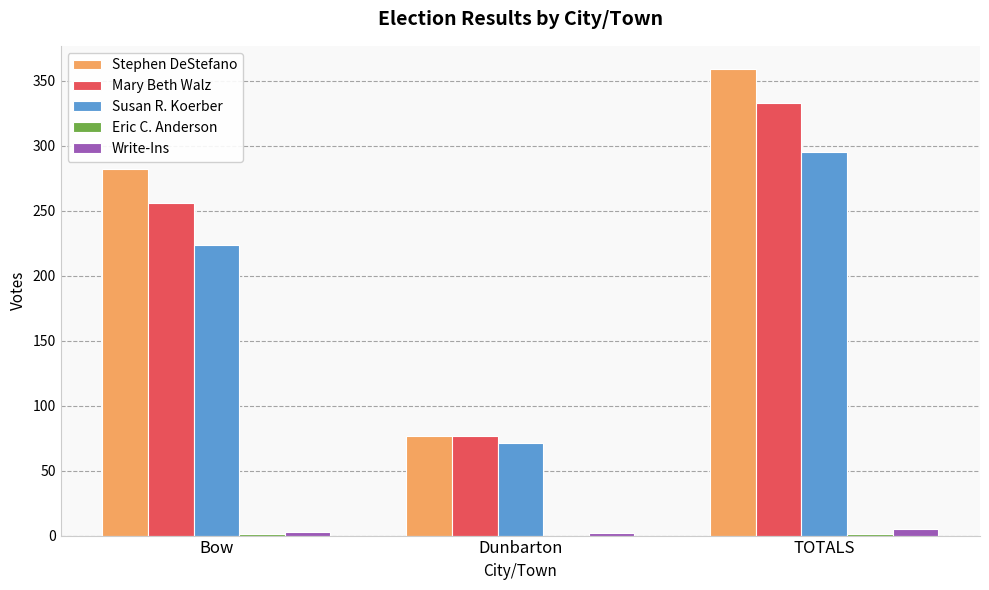

What is the maximum value shown in the chart?

359